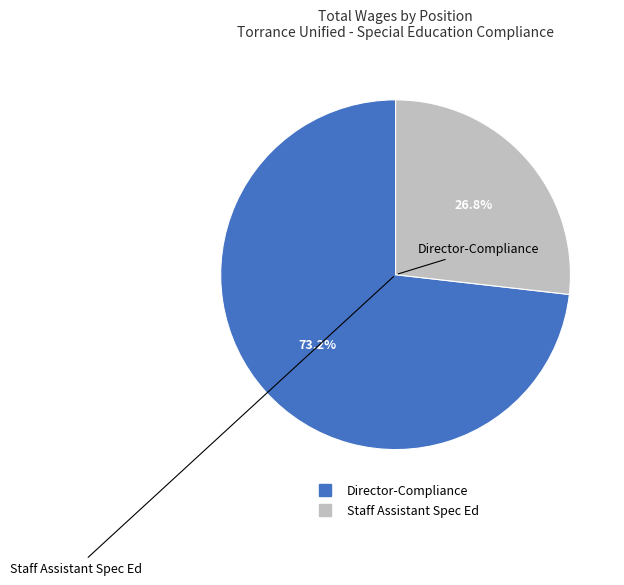

Which category has the smallest portion of the pie?

Staff Assistant Spec Ed